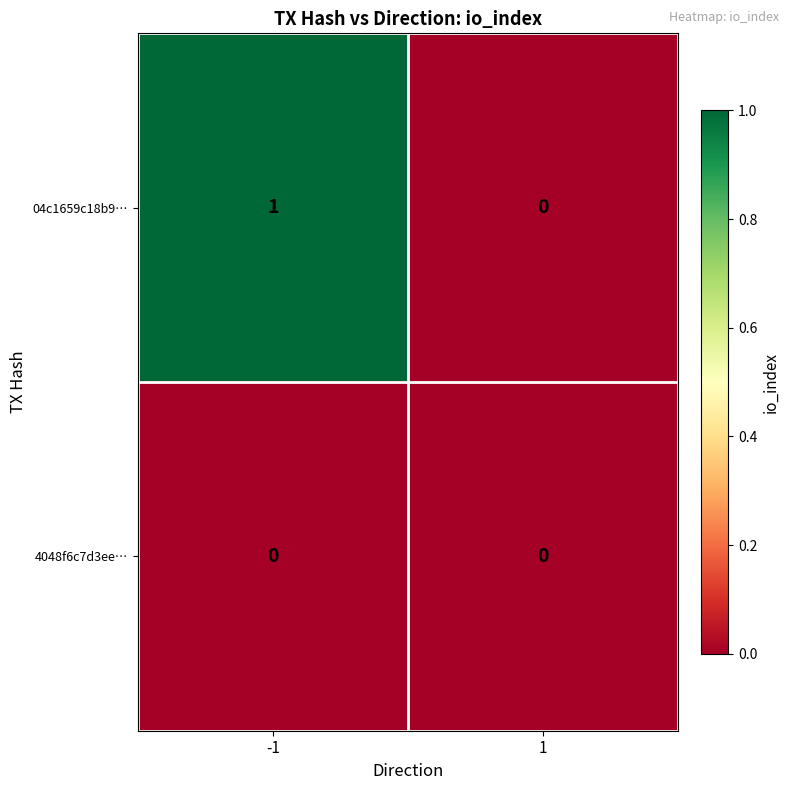

What is the total value across all series at -1?

1